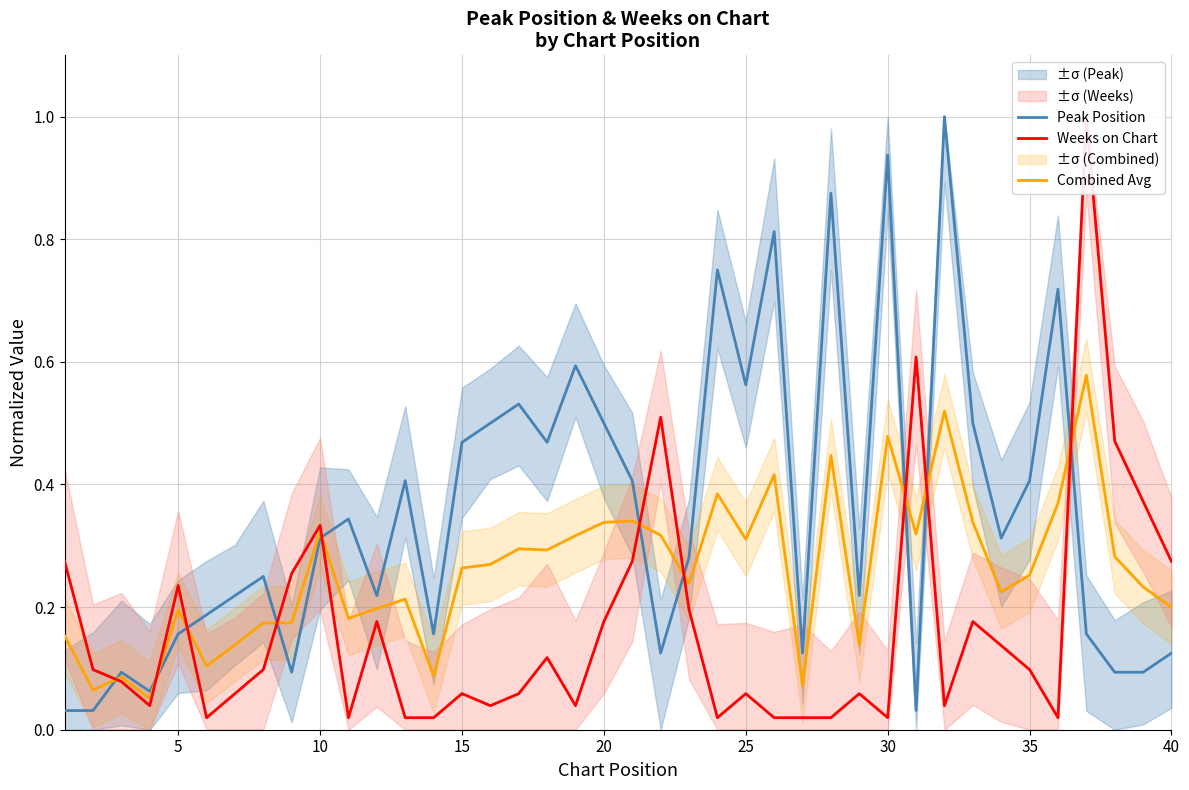

Which series has the largest total across all categories?

Peak Position